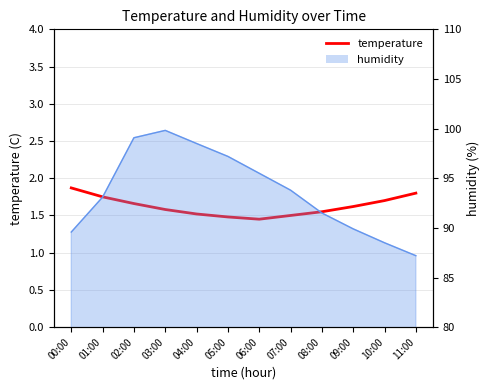

What is the label of the 5th point from the right?

07:00